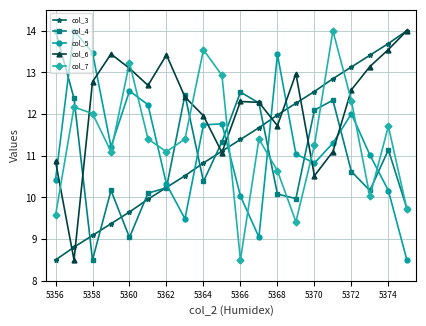

How many values in the col_6 series are below 12?

7